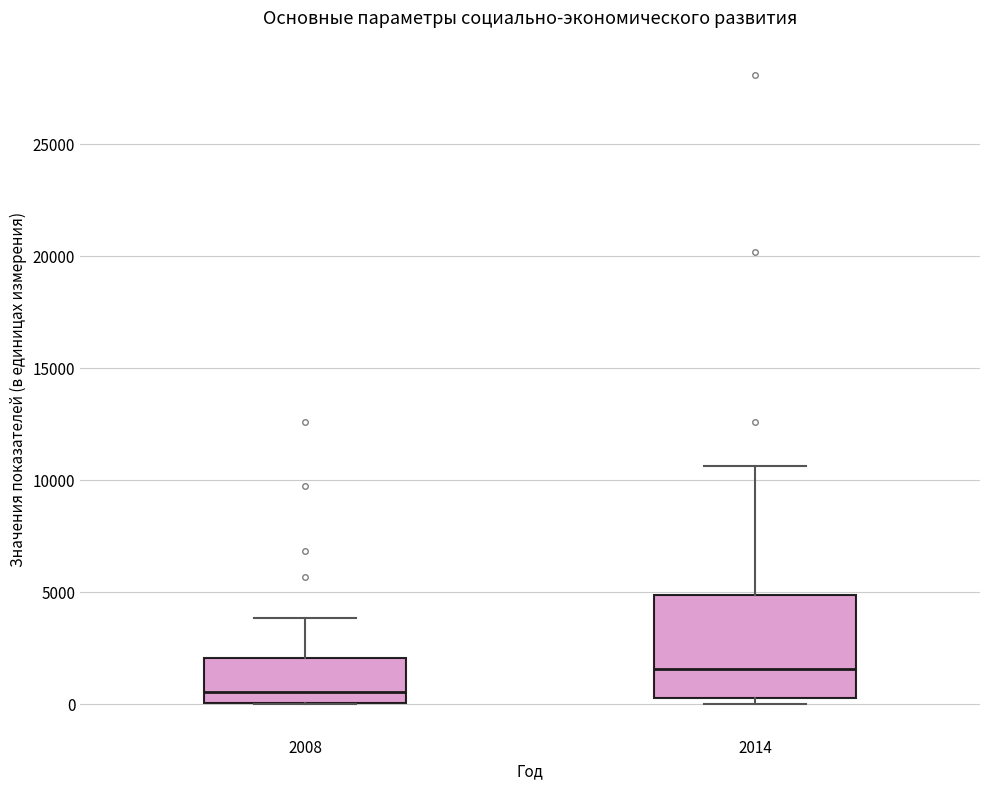

Reading left to right, transcribe this box plot: for each box, give where its median line is, the range the box spans, and where its two whiskers end, as read against the y-axis. The values are not printed on the chart, so give them approximately, as read against the axis.

2008: median 500, box 0 to 2000, whiskers 0 to 4000
2014: median 1500, box 500 to 5000, whiskers 0 to 10500